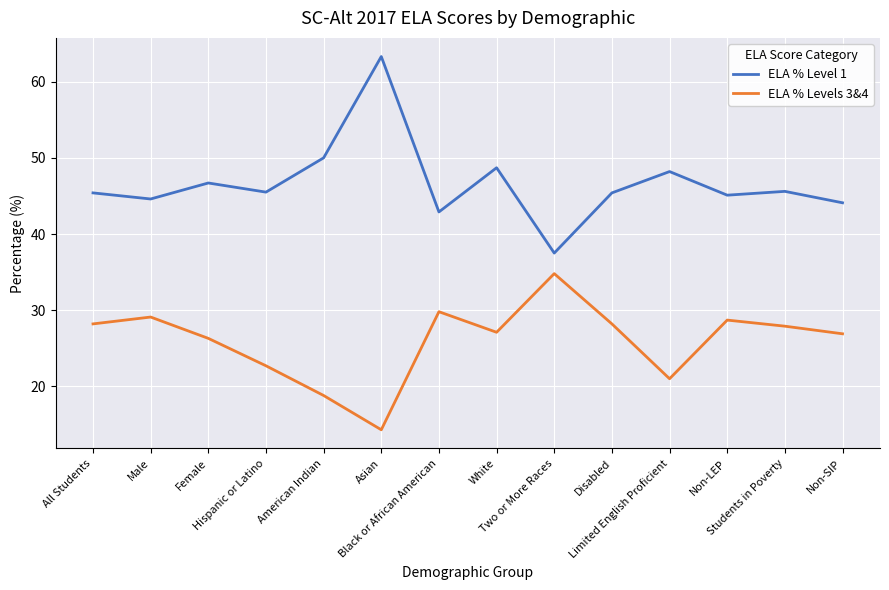

What is the highest value of the ELA % Levels 3&4 series?

34.8